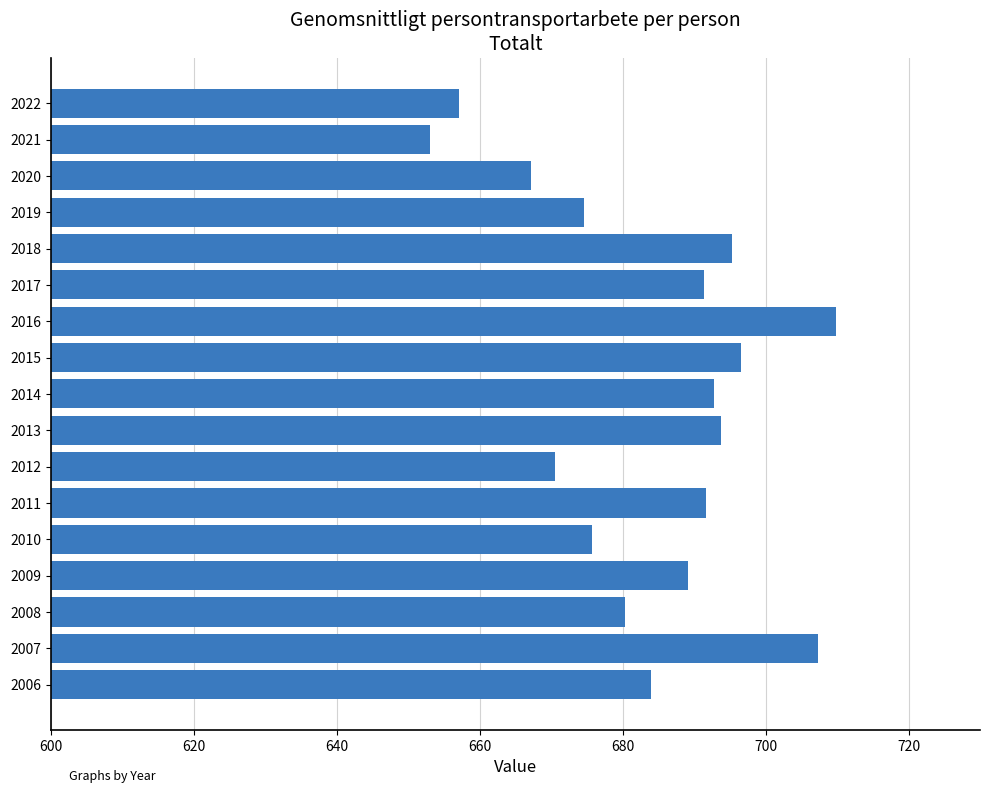

True or false: the data shows 1024.3 at 2011.

False